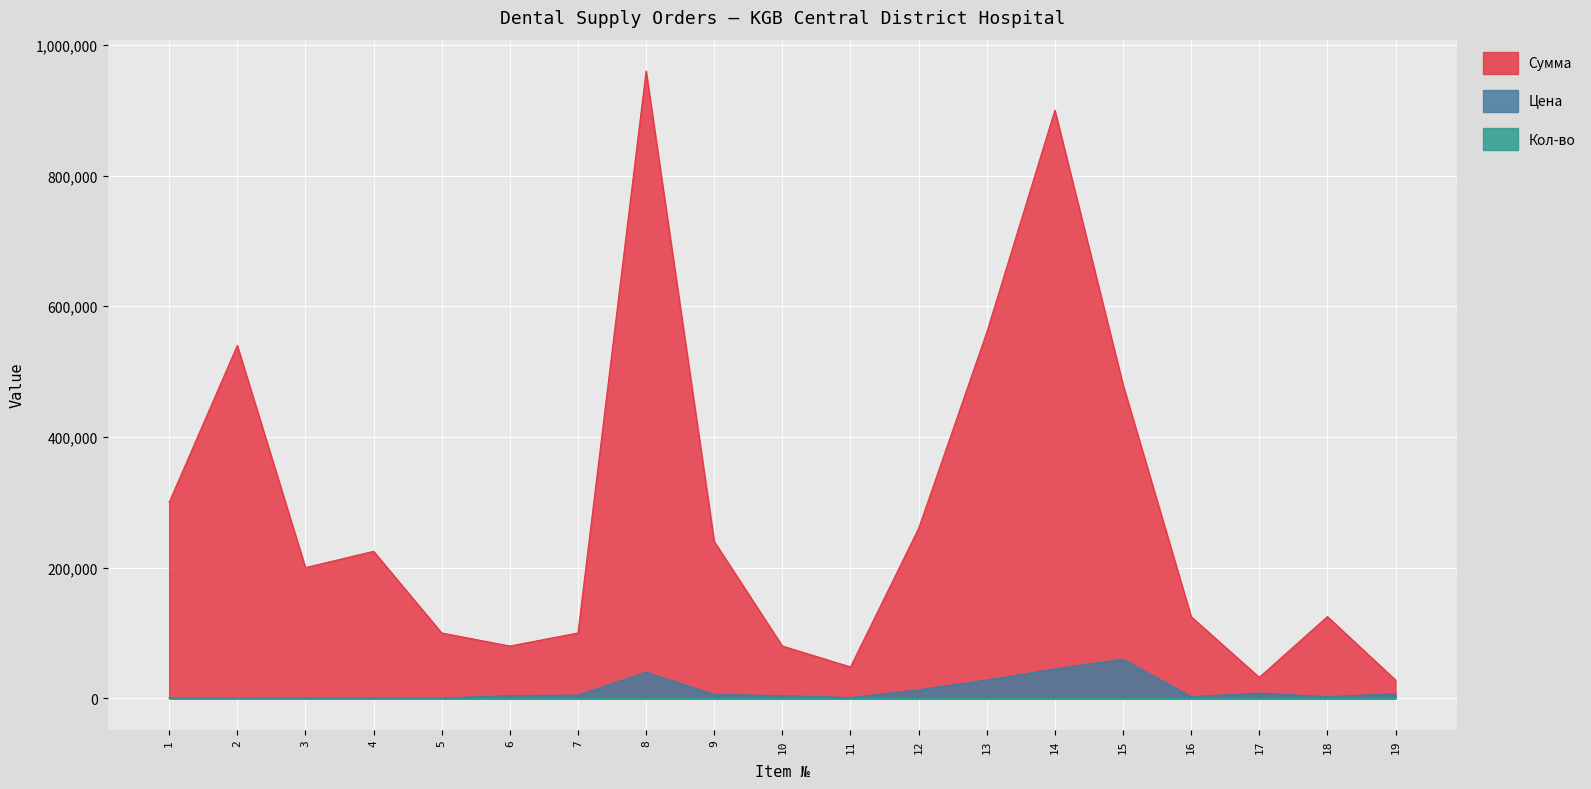

At which category does the chart reach its minimum across all series?

17